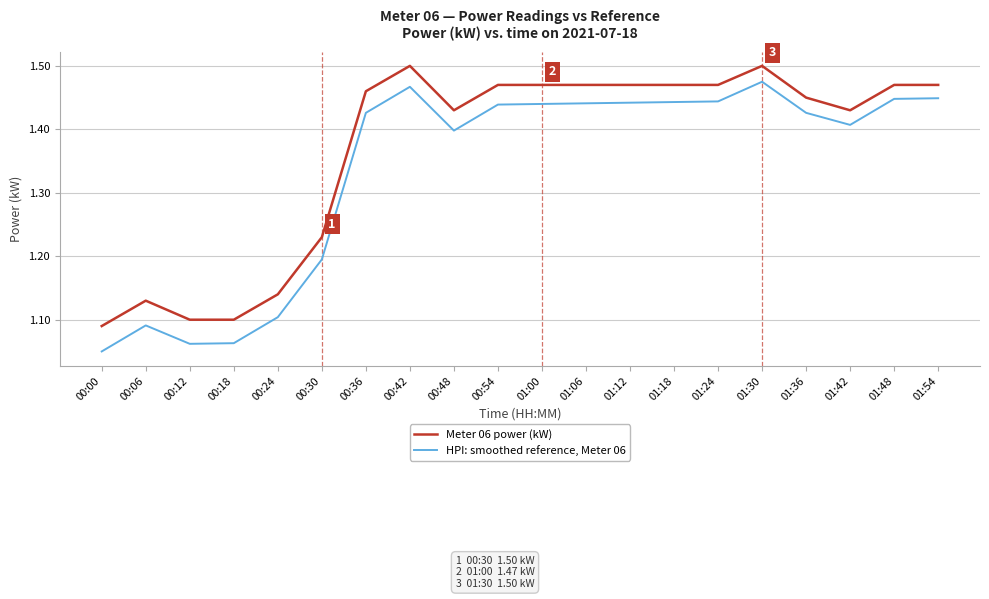

The Meter 06 power (kW) series shows 0.9 at 00:42. True or false?

False